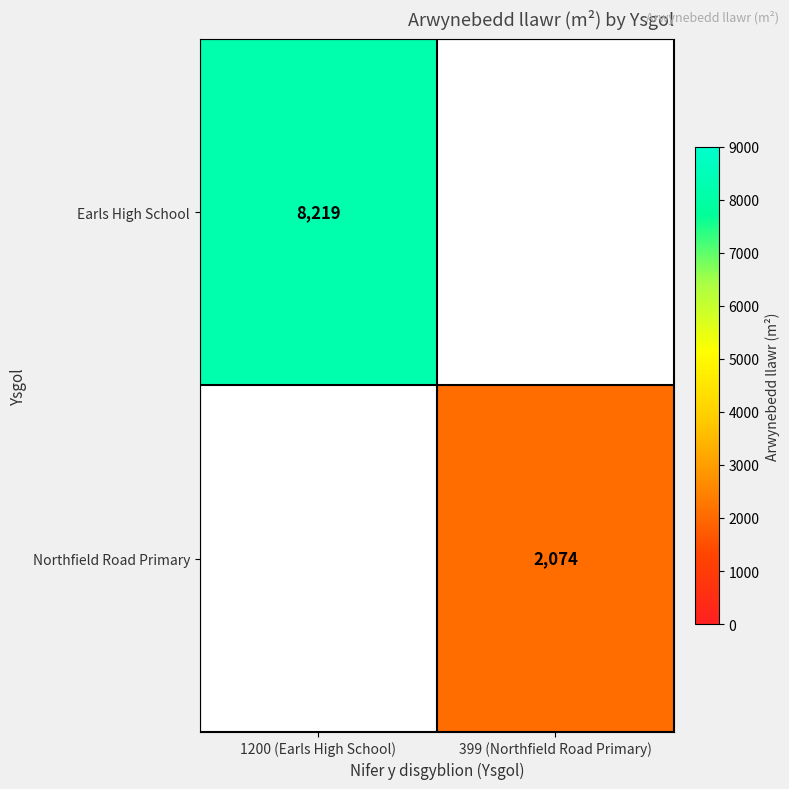

True or false: Earls High School has a value of 12713 at 1200 (Earls High School).

False